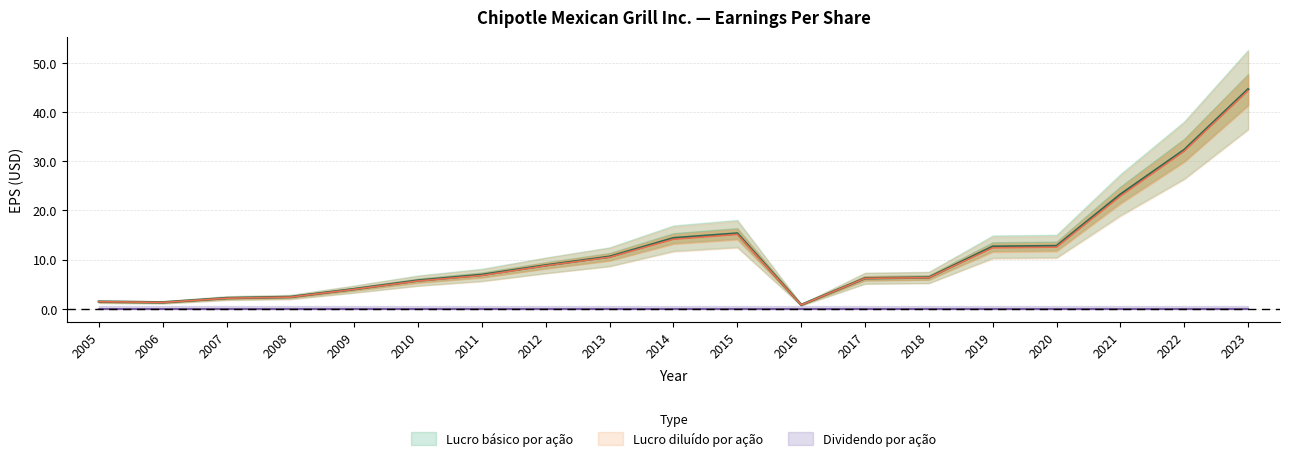

Where is Lucro diluído por ação nearest to the value 22?

2021